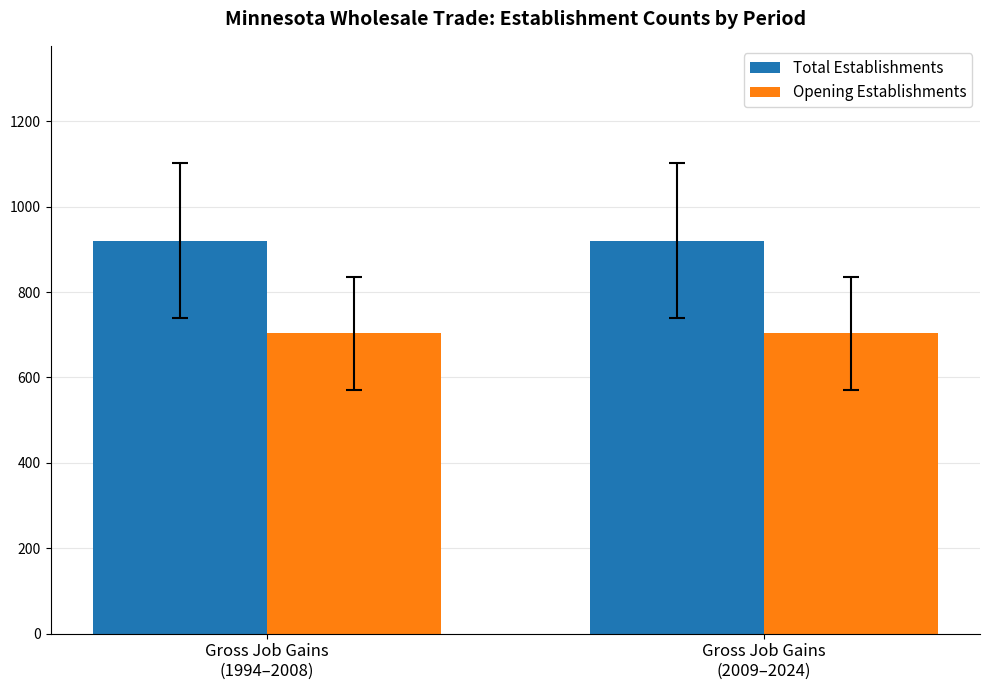

How many data points does each series have?

2